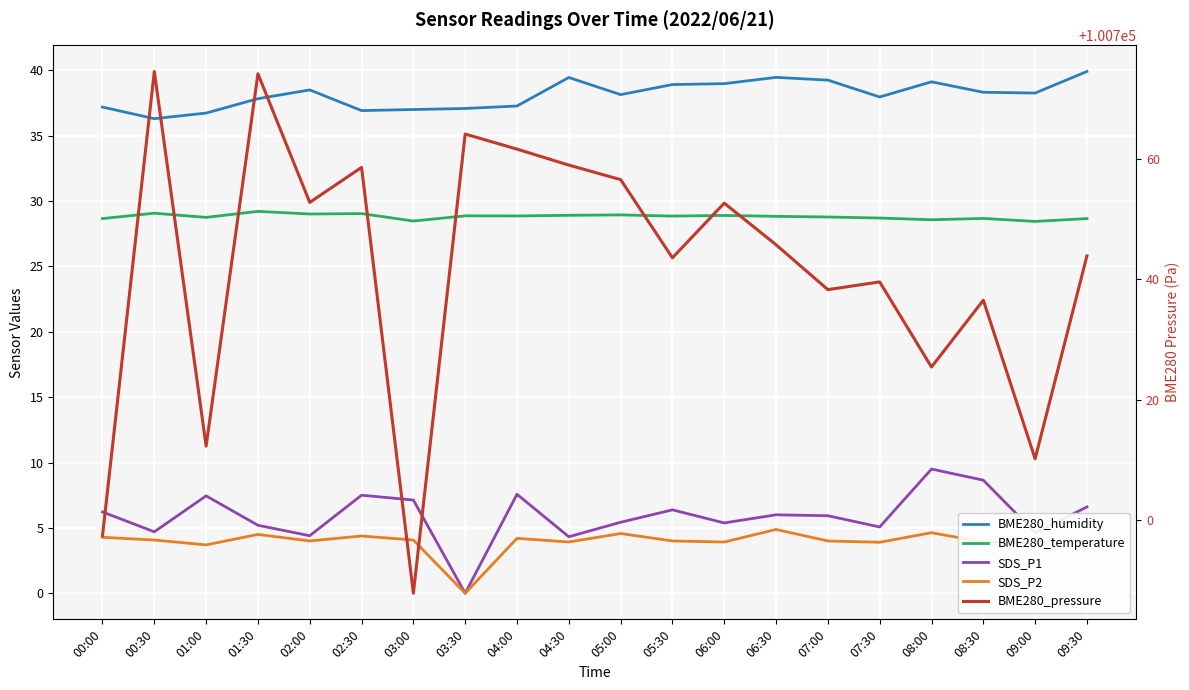

Reading left to right, list all the values displayed in this chart.

BME280_humidity: 37.2	36.3	36.7	37.8	38.5	36.9	37.0	37.1	37.3	39.5	38.1	38.9	39.0	39.5	39.2	38.0	39.1	38.3	38.3	39.9
BME280_temperature: 28.7	29.1	28.8	29.2	29.0	29.0	28.5	28.9	28.9	28.9	28.9	28.9	28.9	28.8	28.8	28.7	28.6	28.7	28.4	28.7
SDS_P1: 6.2	4.7	7.5	5.2	4.4	7.5	7.1	0.0	7.6	4.3	5.4	6.4	5.4	6.0	5.9	5.1	9.5	8.7	4.6	6.6
SDS_P2: 4.3	4.1	3.7	4.5	4.0	4.4	4.1	0.0	4.2	3.9	4.6	4.0	3.9	4.9	4.0	3.9	4.6	3.9	3.9	3.9
BME280_pressure: 100697.4	100774.5	100712.3	100774.1	100752.8	100758.6	100687.9	100764.1	100761.6	100758.9	100756.5	100743.6	100752.6	100745.7	100738.3	100739.6	100725.4	100736.5	100710.2	100743.9